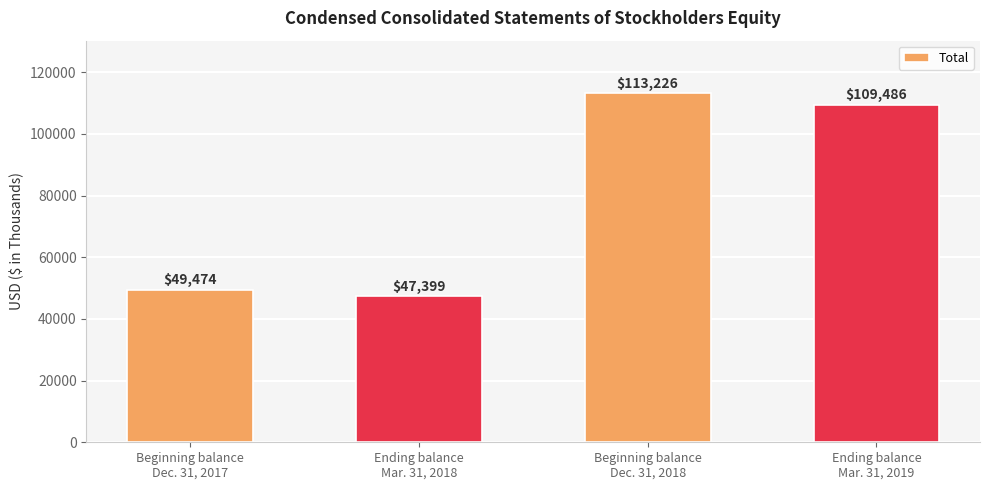

Between Beginning balance
Dec. 31, 2018 and Ending balance
Mar. 31, 2019, which is larger?

Beginning balance
Dec. 31, 2018